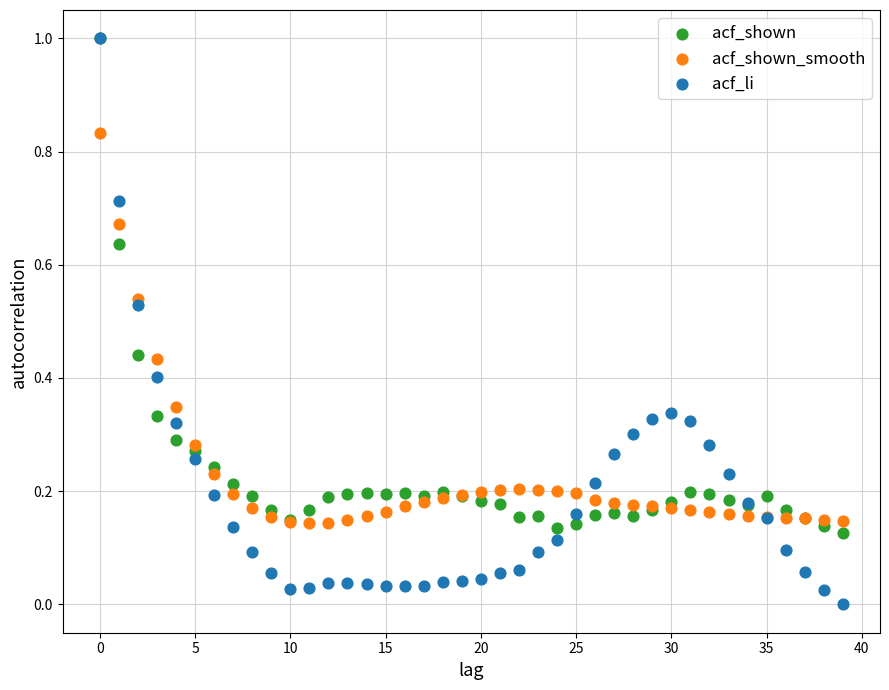

Which series reaches the minimum Y coordinate?

acf_li